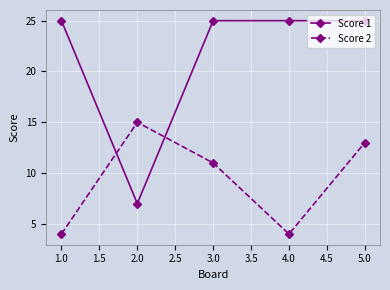

Reading left to right, transcribe all the data shown in this chart.

Score 1: 25	7	25	25	25
Score 2: 4	15	11	4	13